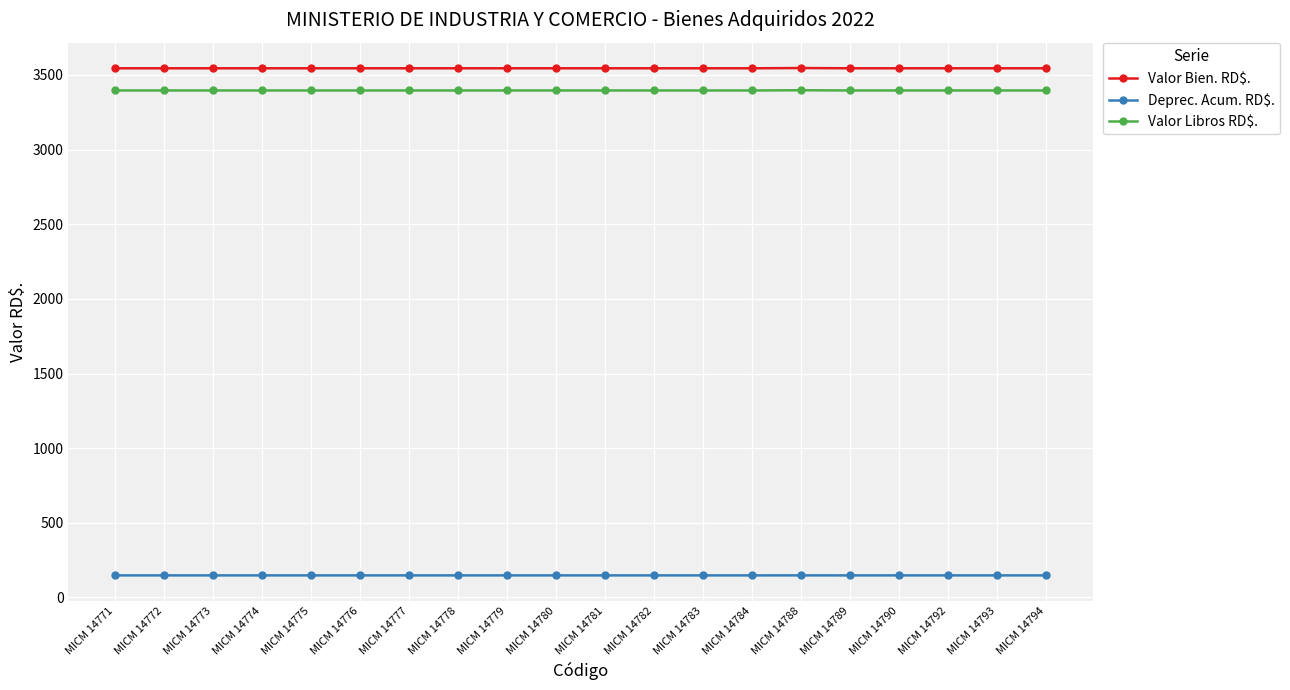

True or false: Valor Bien. RD$. and Deprec. Acum. RD$. cross at least once.

False